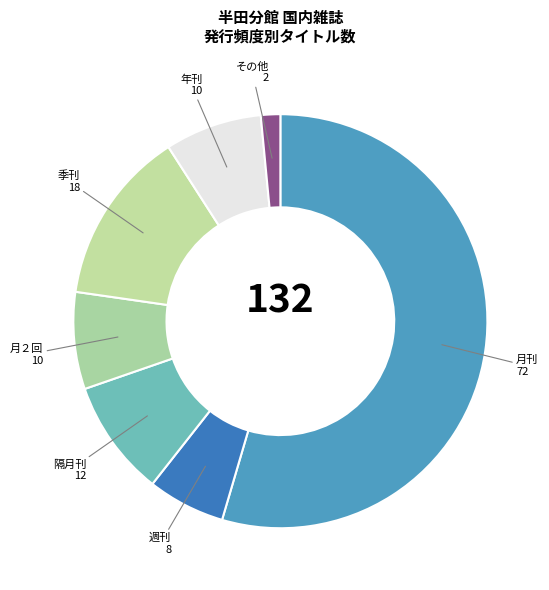

Approximately how many times larger is the value at 隔月刊 compared to 週刊?

1.5